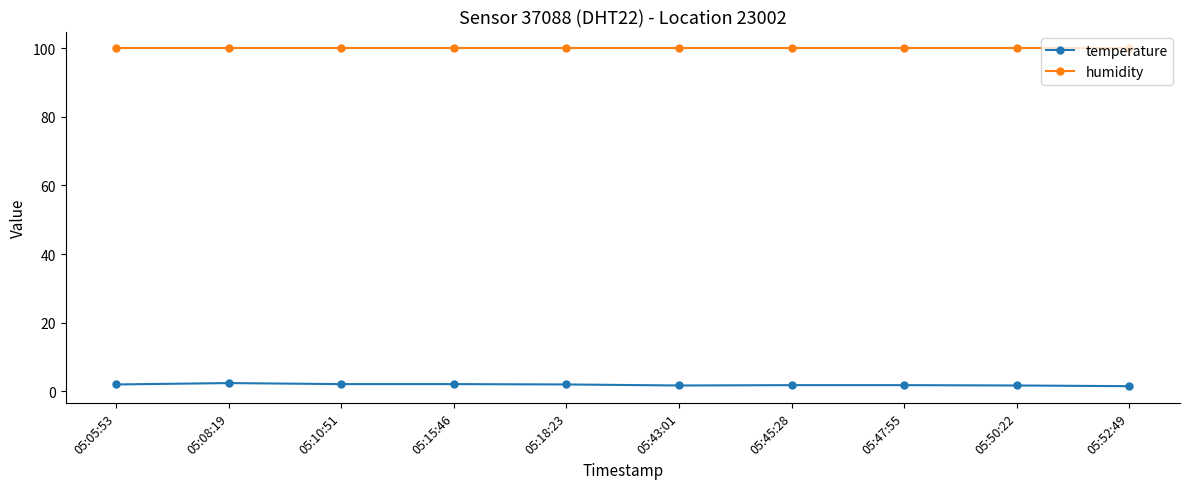

What is the difference between the temperature values at 05:10:51 and 05:08:19?

0.3